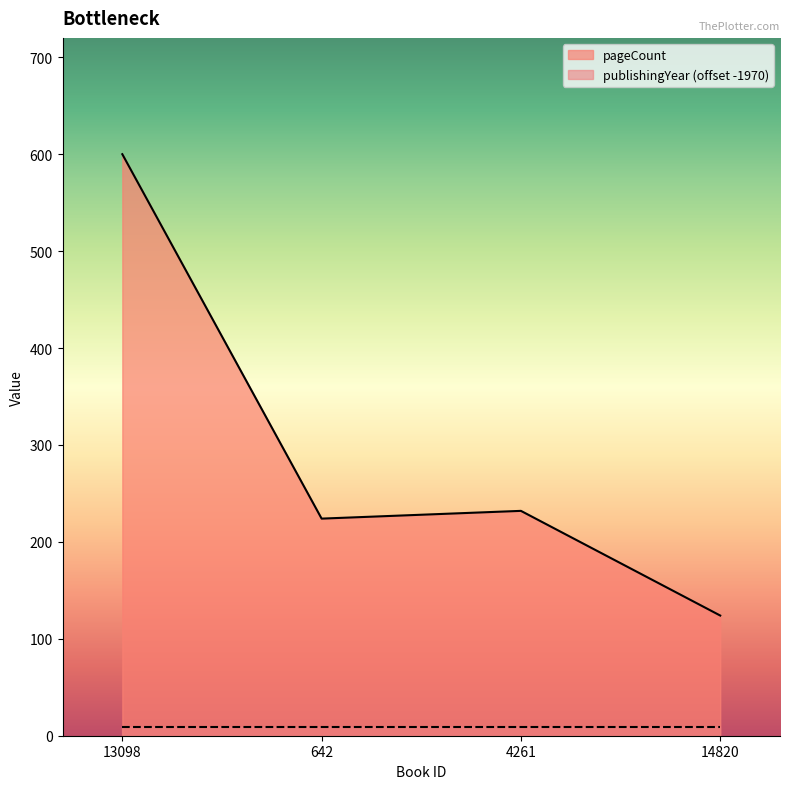

What is the value of the 1st point from the left?

600